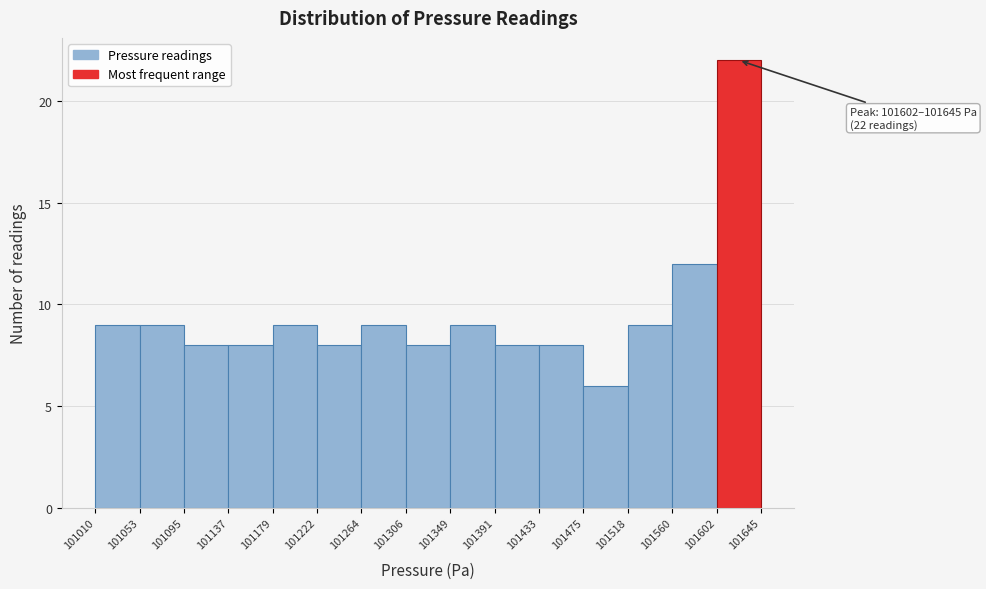

Which range on the x-axis has the tallest bar?

101602 to 101645